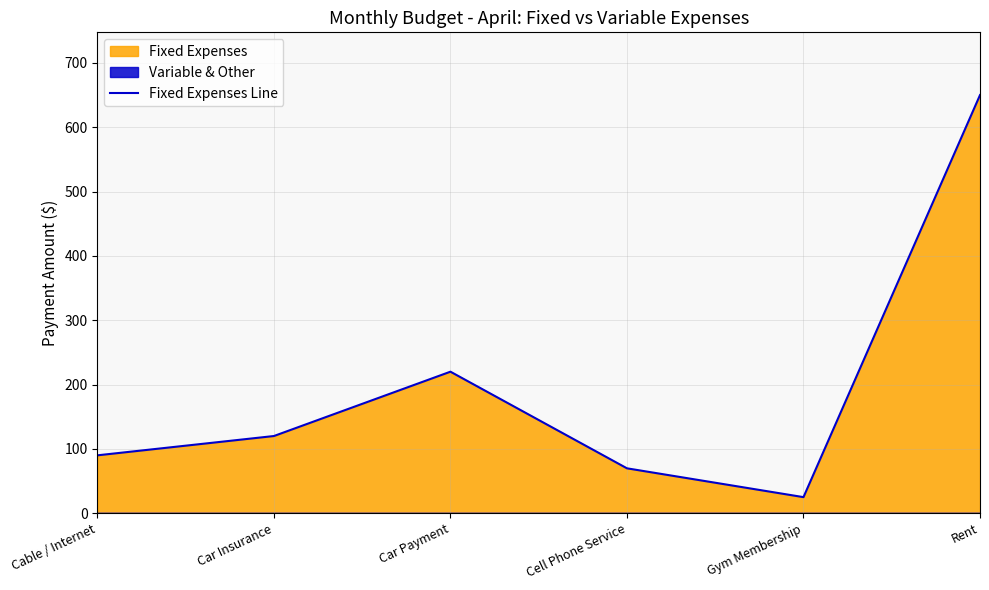

Count the number of values greater than 120.

2